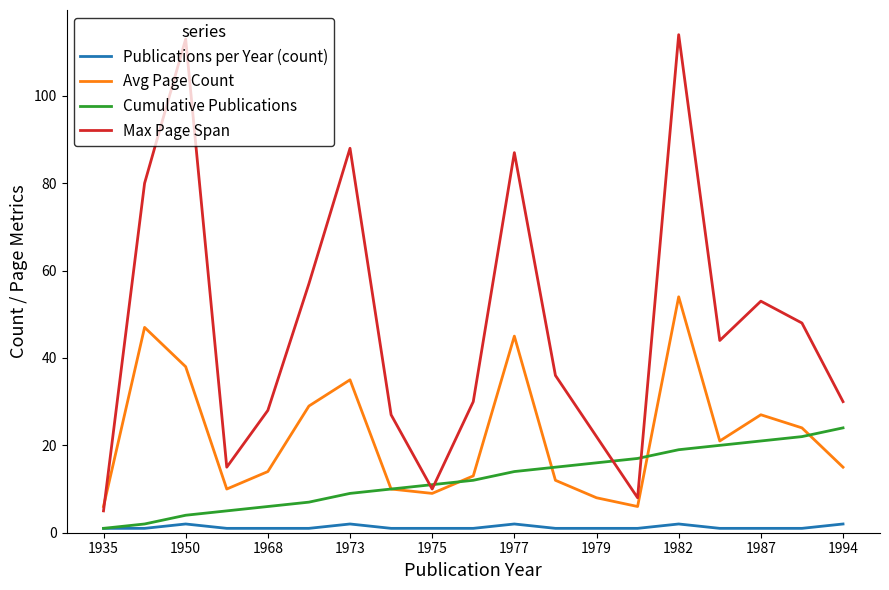

Which series has the largest total across all categories?

Max Page Span